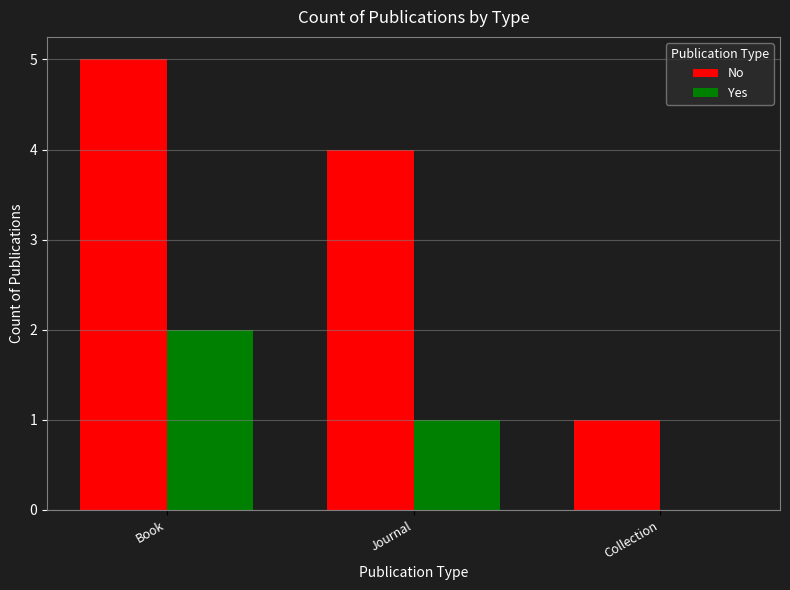

What is the greatest value displayed?

5